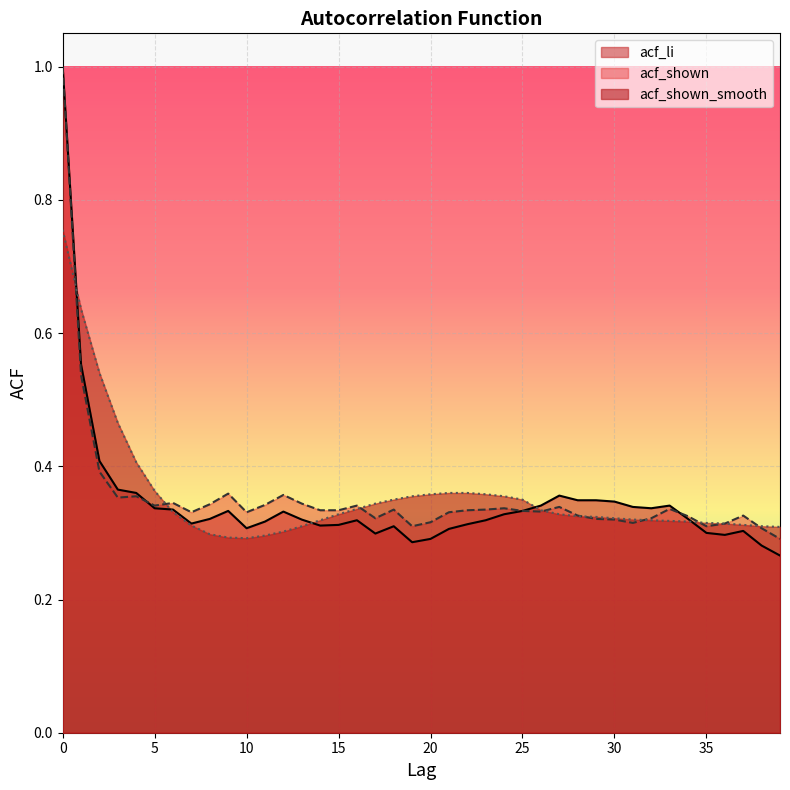

What is the difference between the maximum and second lowest values in the acf_li series?

0.7